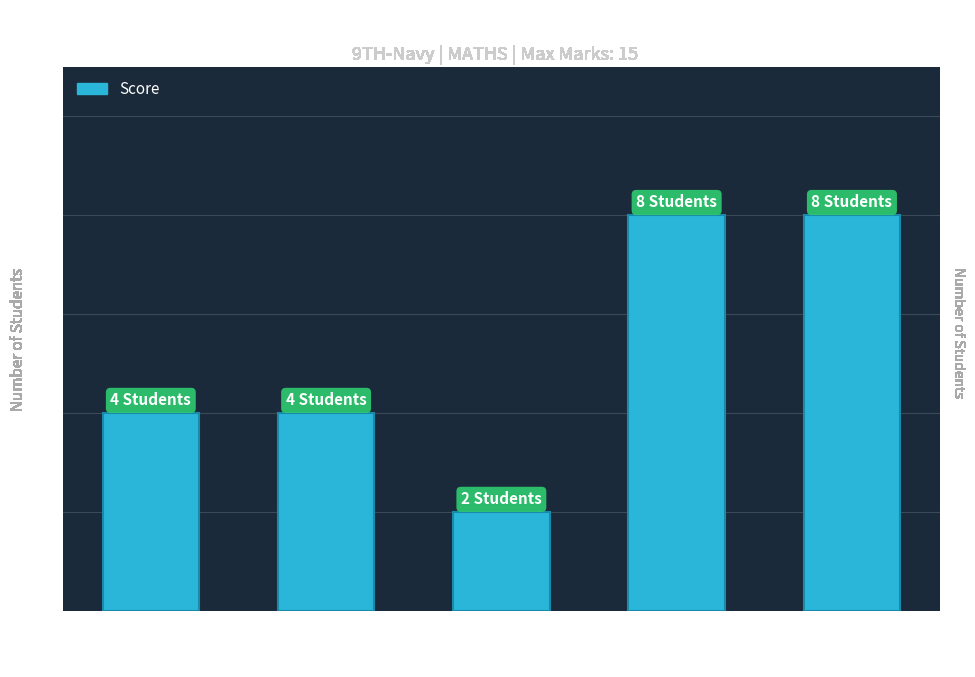

Which category has the lowest value across all series?

7-9